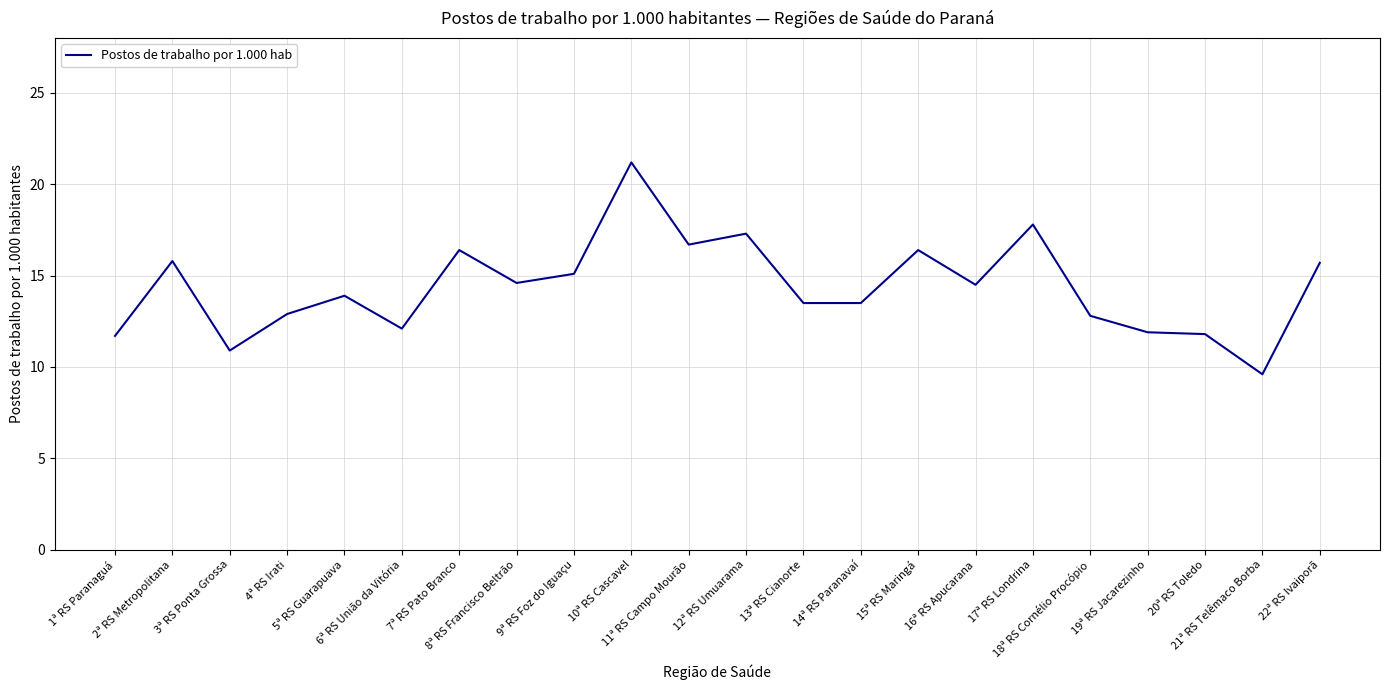

Which label corresponds to the largest value in the chart?

10ª RS Cascavel